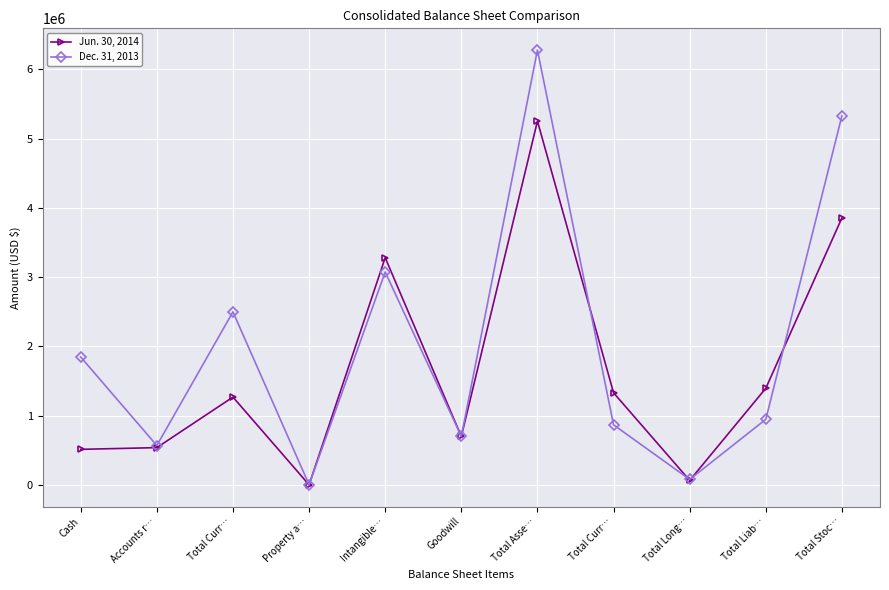

What is the total value across all series at Total Long…?

145600